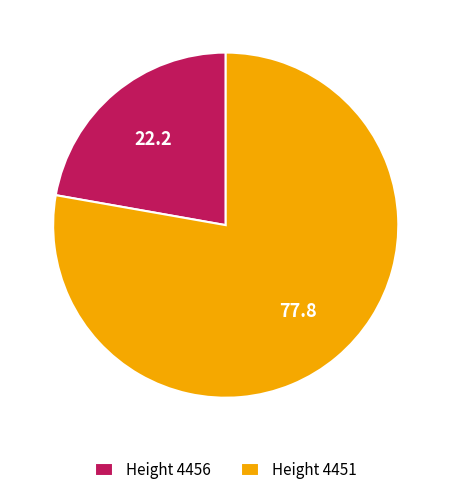

Which slice represents more than half of the pie?

Height 4451